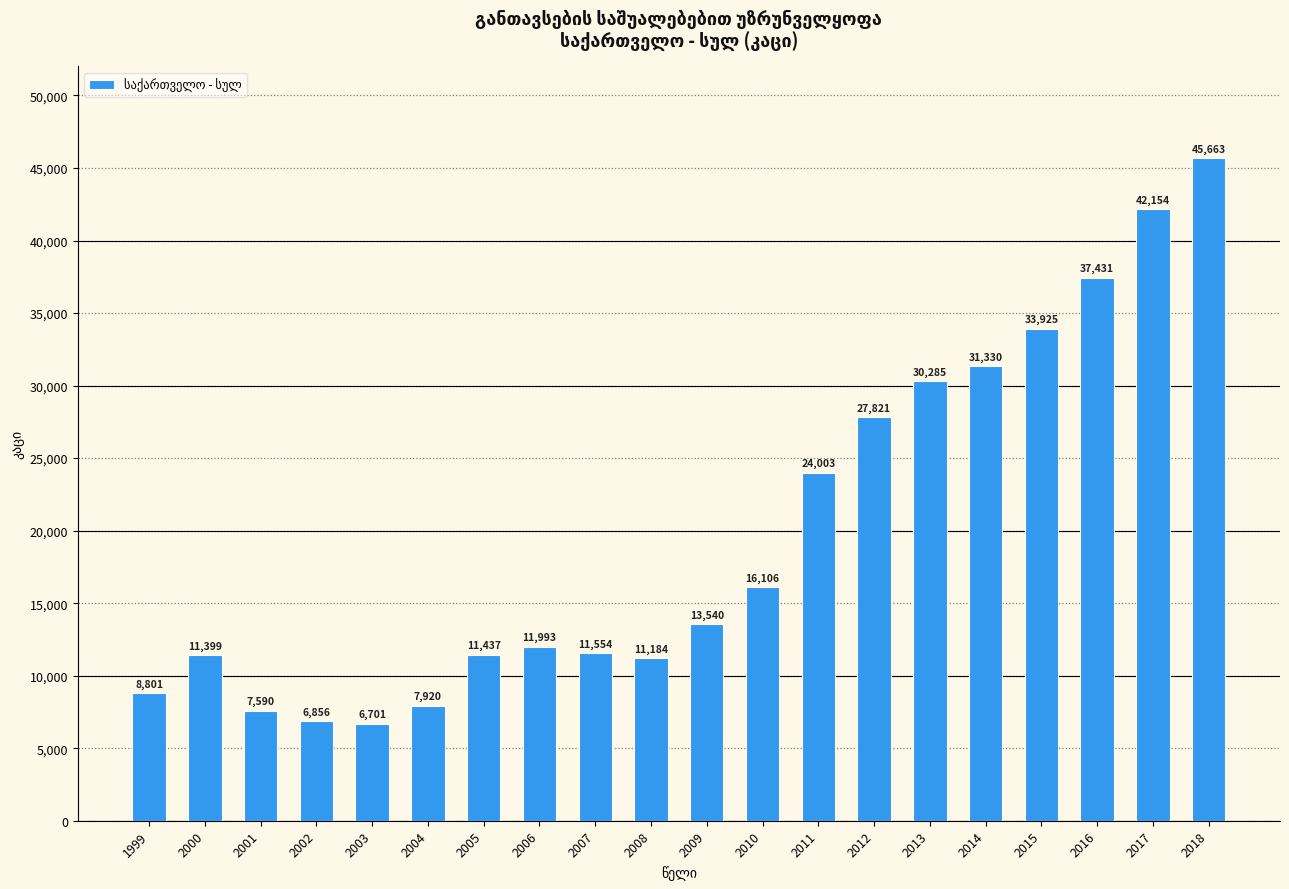

What is the average value?

19885